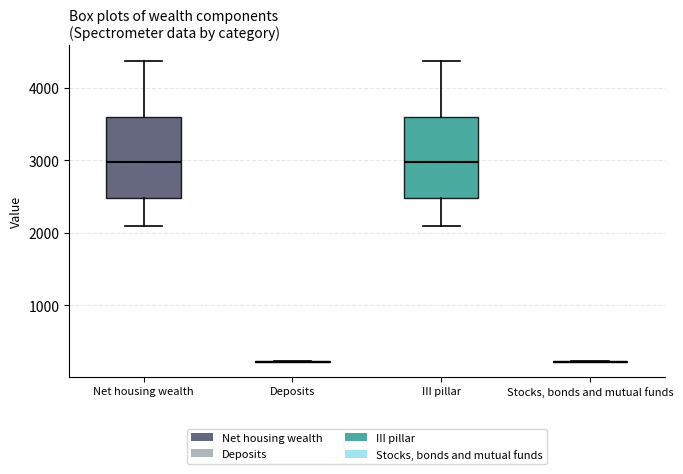

Where does the lower whisker of the box for Net housing wealth end on the y-axis? The values are not printed on the chart, so give them approximately, as read against the axis.

2100